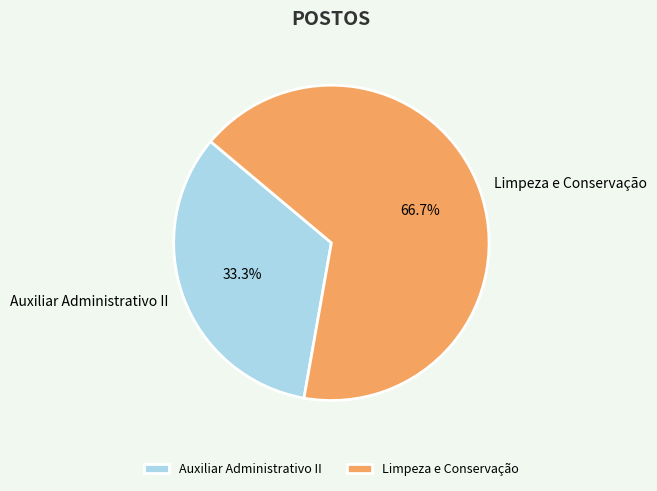

The Limpeza e Conservação slice represents 55% of the pie. True or false?

False